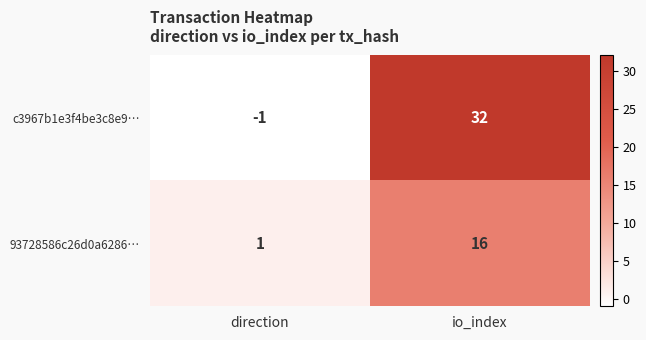

The value of c3967b1e3f4be3c8e9… at direction is -1. True or false?

True